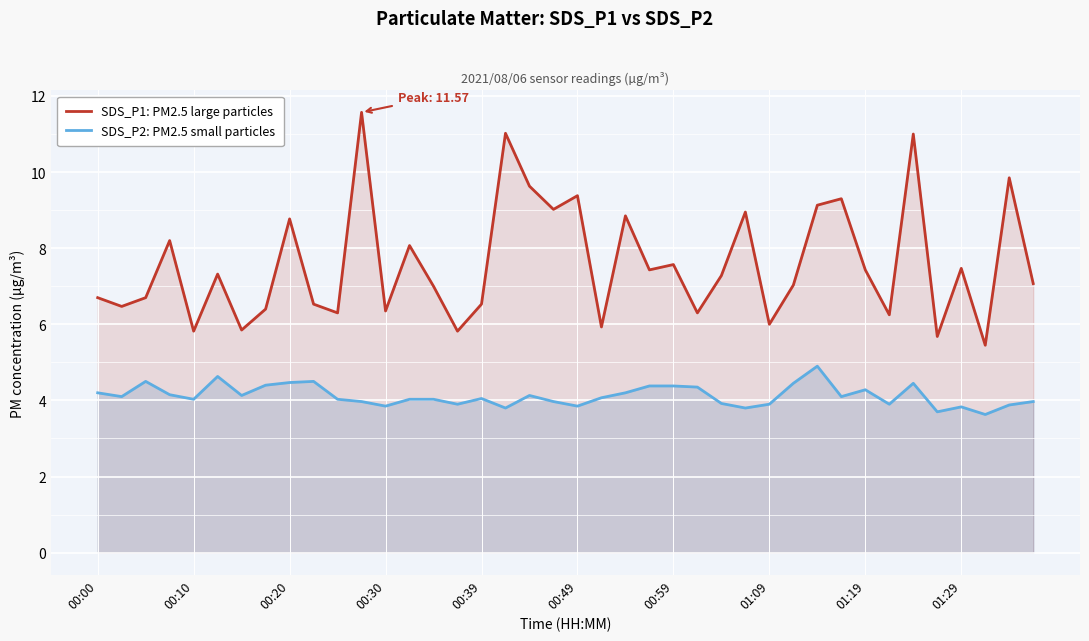

How many lines are shown in the chart?

2